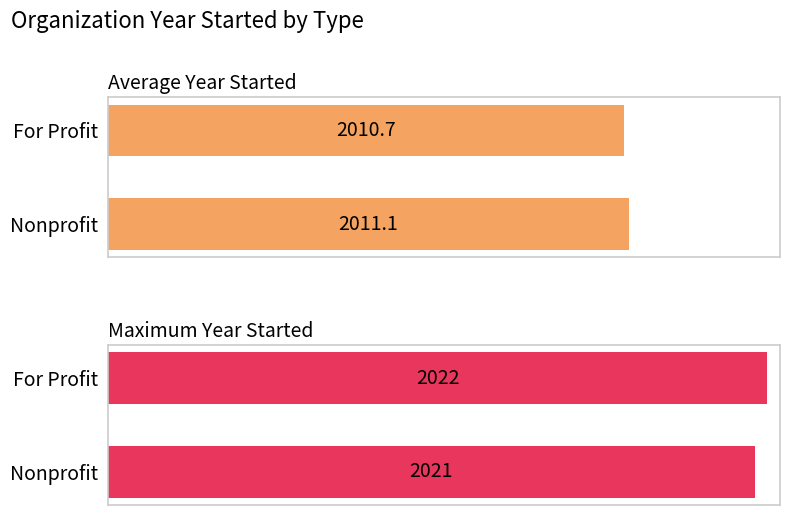

What are all the series names shown in the legend?

Average Year Started, Maximum Year Started